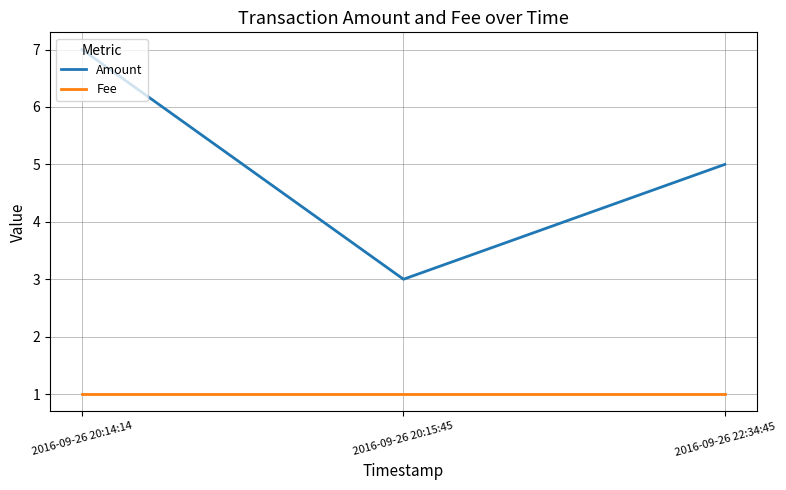

Which series has the largest range (max minus min)?

Amount